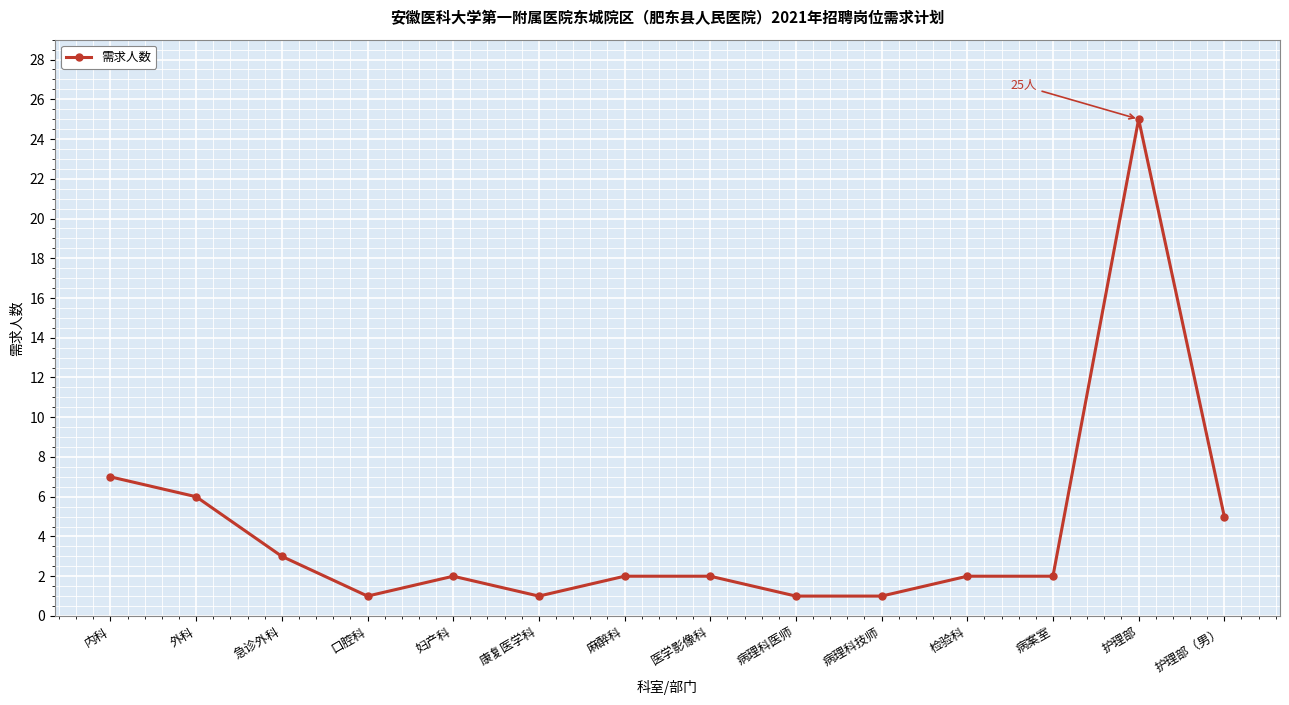

At which category does the data reach its first local valley?

口腔科